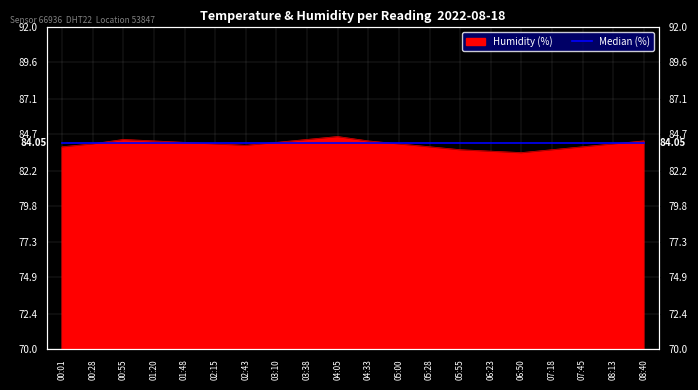

True or false: the data shows 50.0 at 07:18.

False